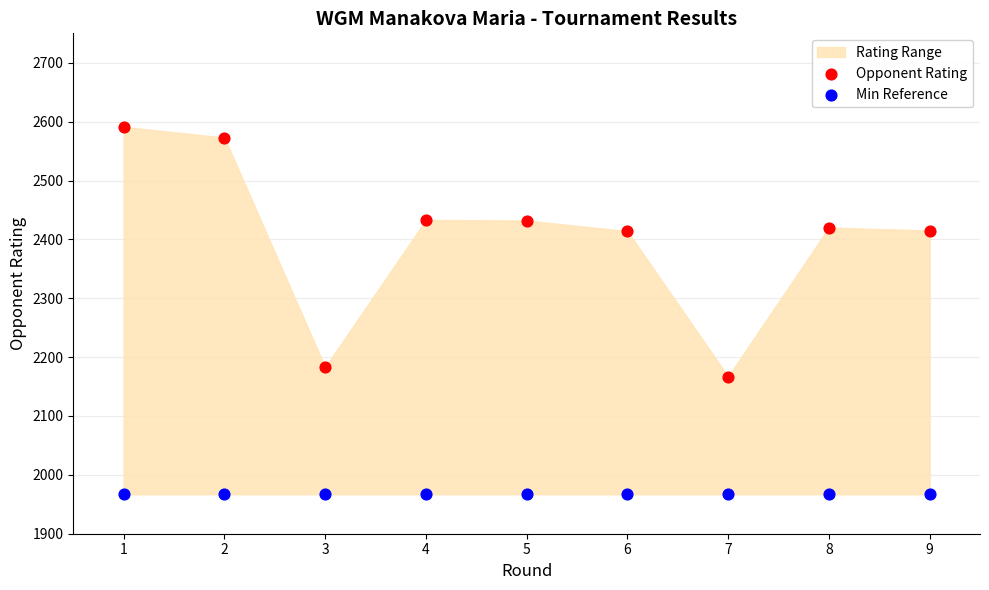

Across all series, what Y value is closest to 2279?

2183